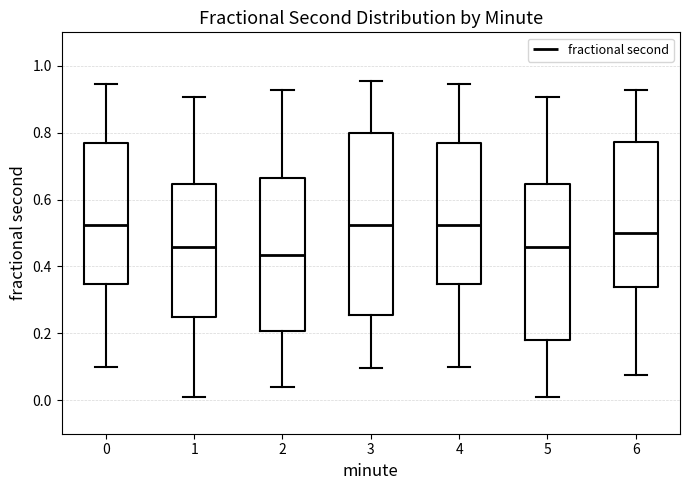

Which box's median line is the lowest?

2